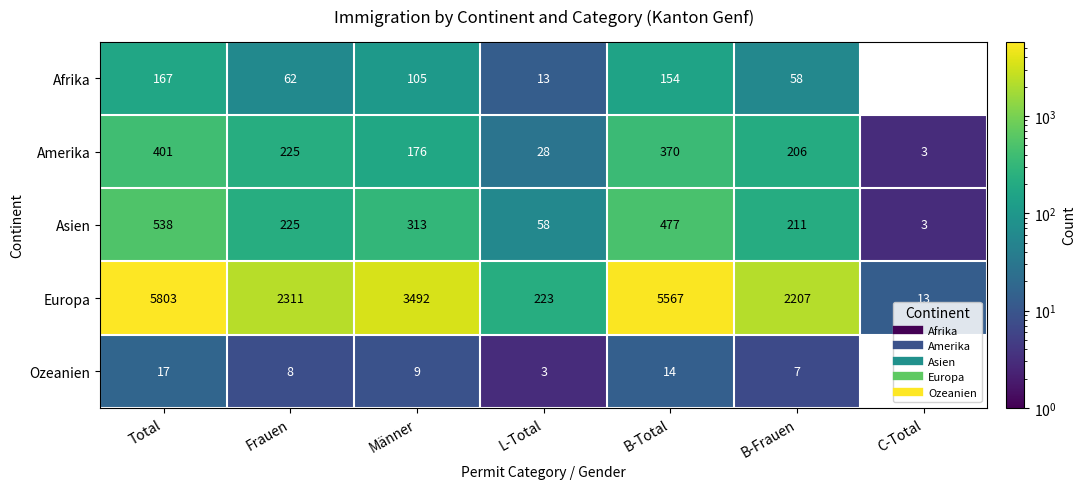

Where does the Asien series first go above 225?

Total